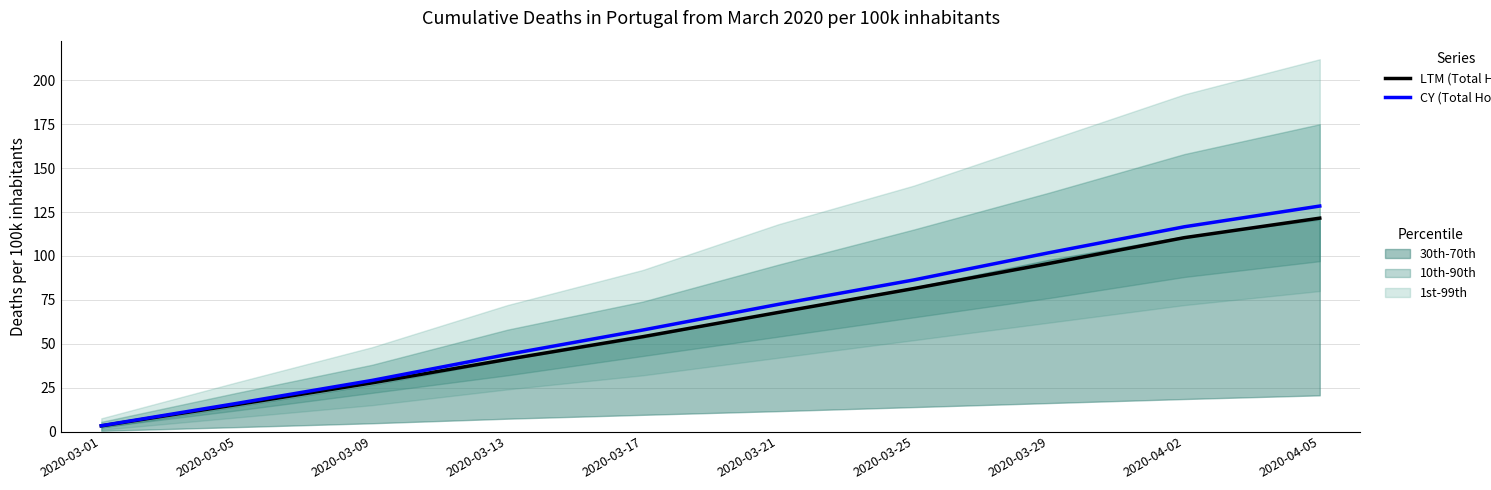

What position from the left is 2020-04-05?

10